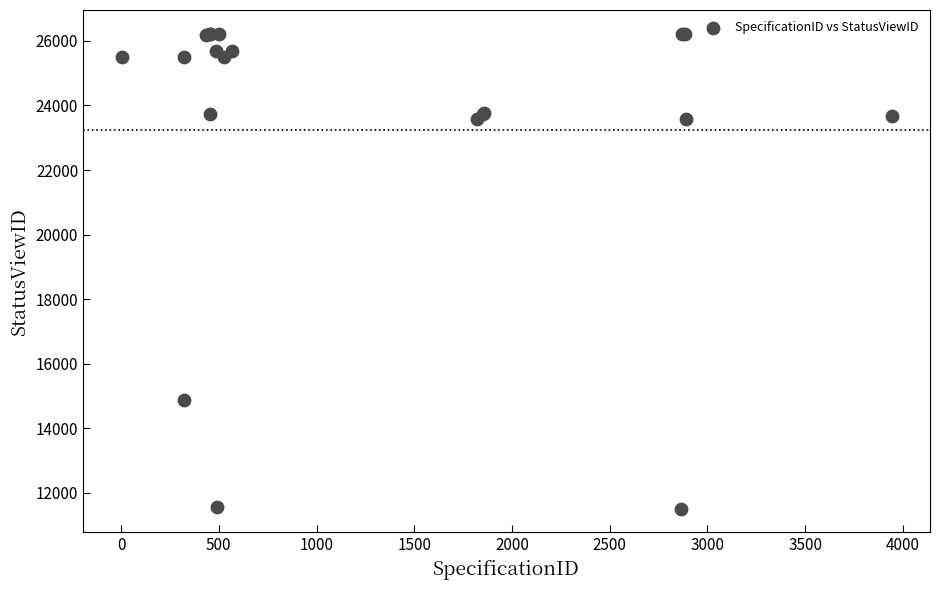

What Y value in the scatter plot is closest to 18866?

14890